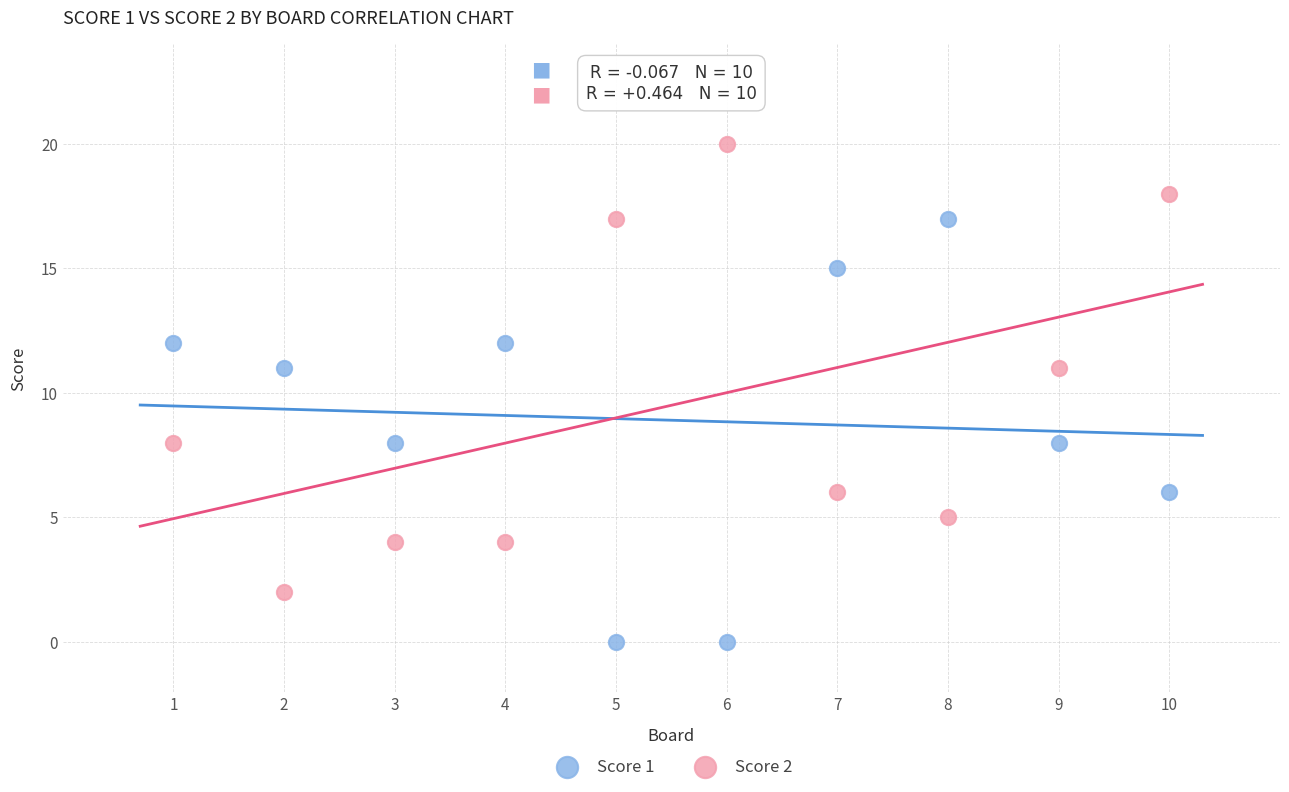

Which series contains the lowest Y value?

Score 1